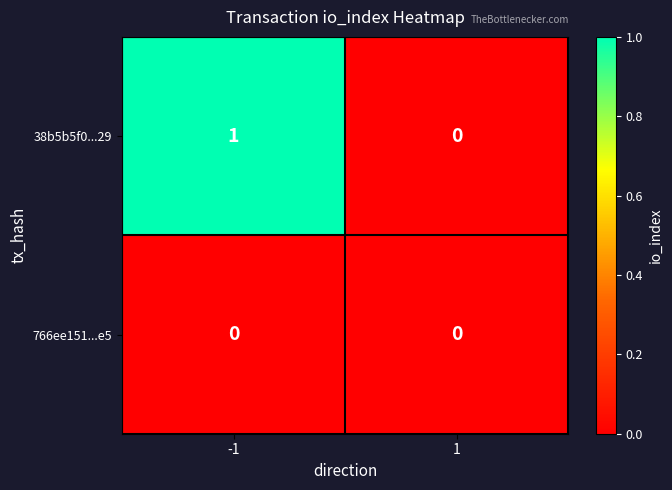

Which series has the largest total across all categories?

38b5b5f0...29